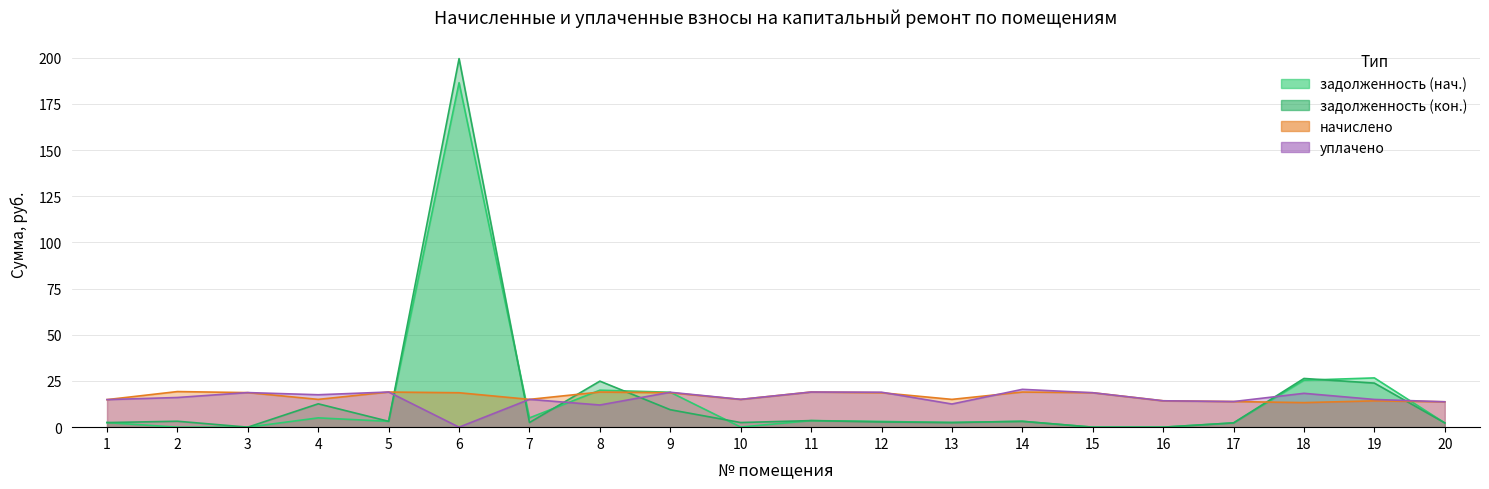

At which label does задолженность (кон.) first exceed 3?

2